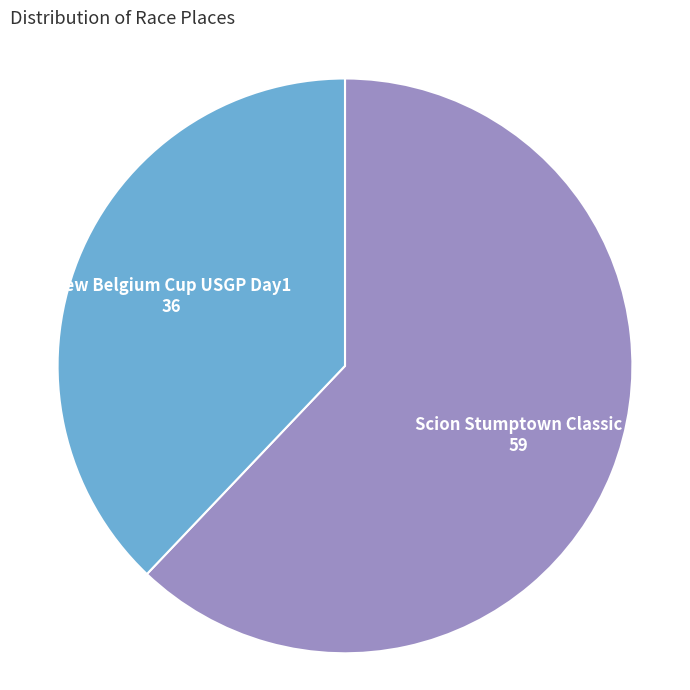

Count the number of slices in the pie.

2